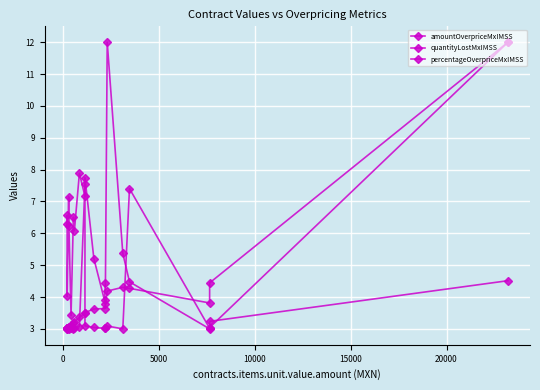

True or false: amountOverpriceMxIMSS has a value of 1.5 at 7.

False